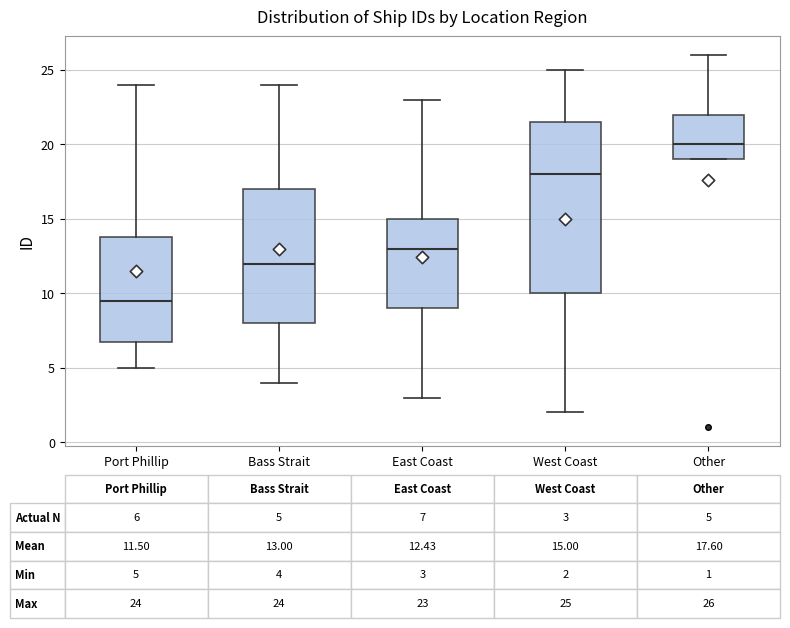

Which box is the tallest, from its lower edge to its upper edge?

West Coast